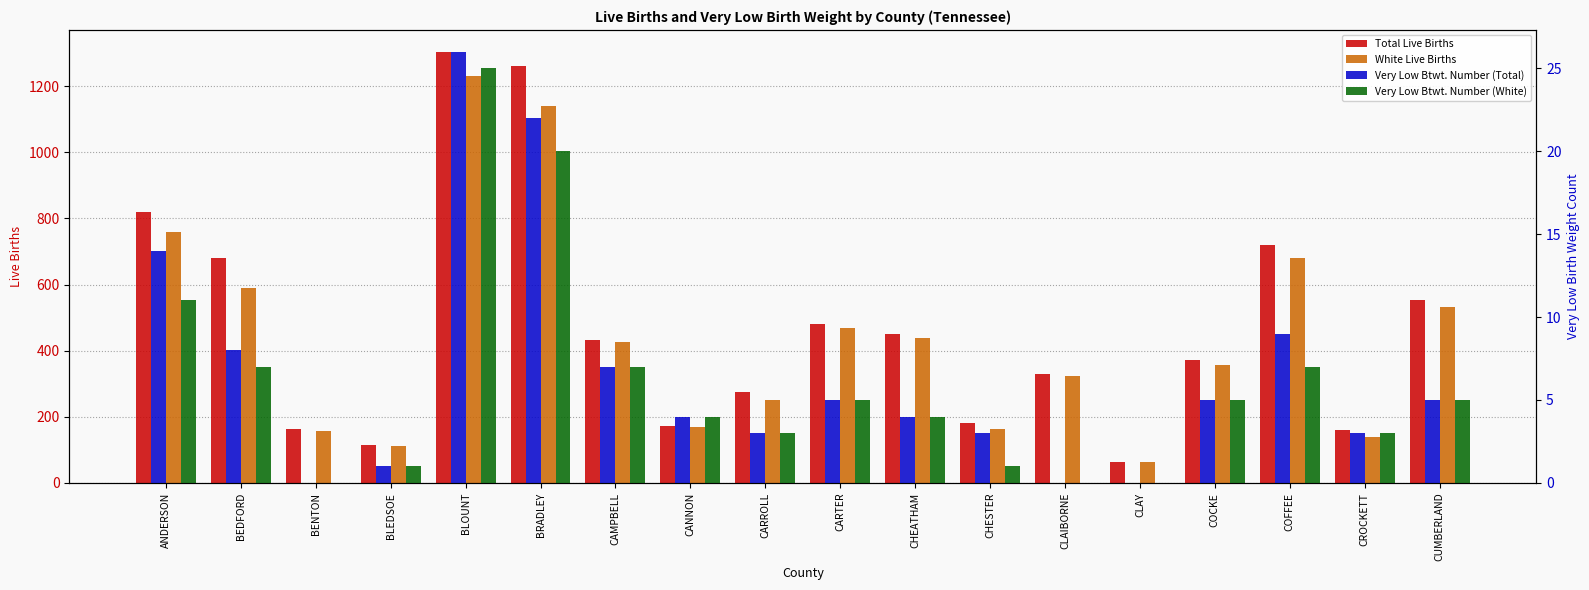

Between BLOUNT and CARTER, which is larger?

BLOUNT